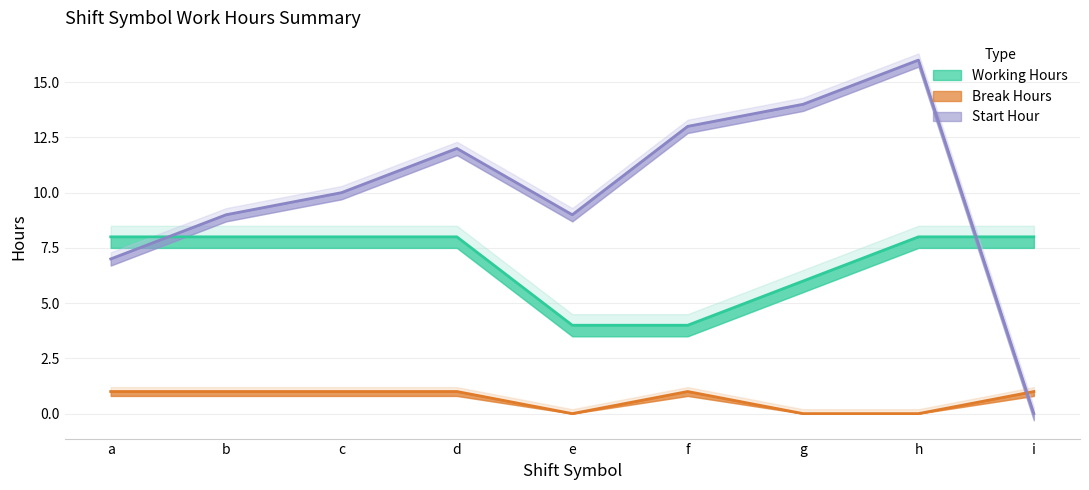

Where is the first local minimum for Break Hours?

e